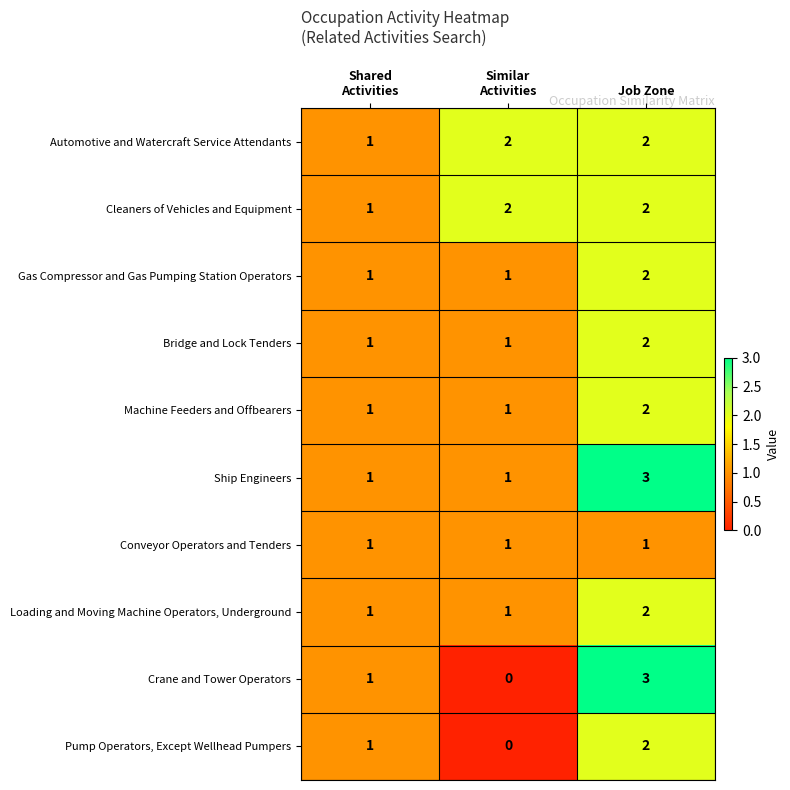

The value of Conveyor Operators and Tenders at Job Zone is 1. True or false?

True